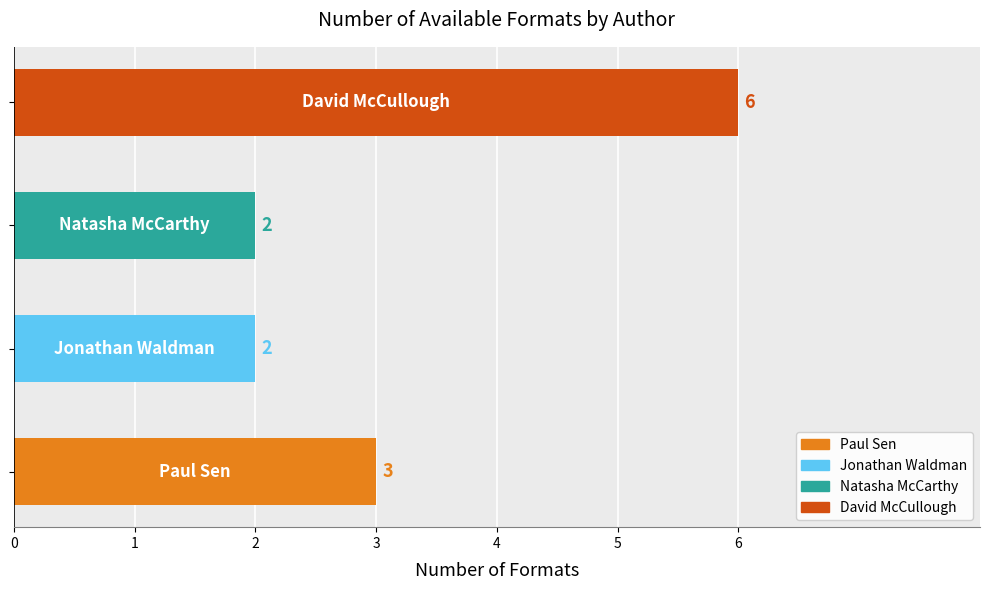

How many bars are there in total?

4